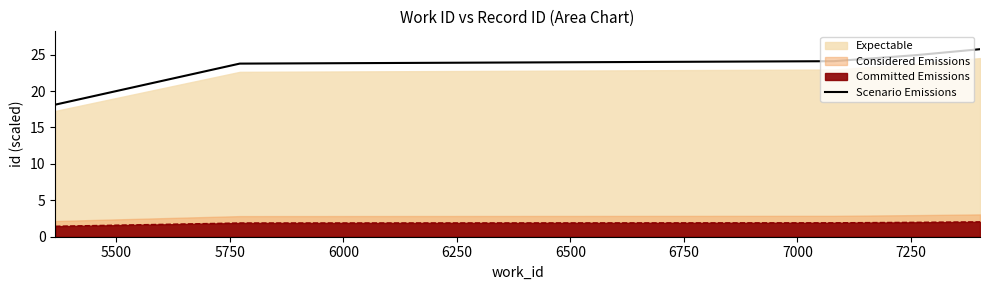

True or false: Committed Emissions and Scenario Emissions intersect in this chart.

False